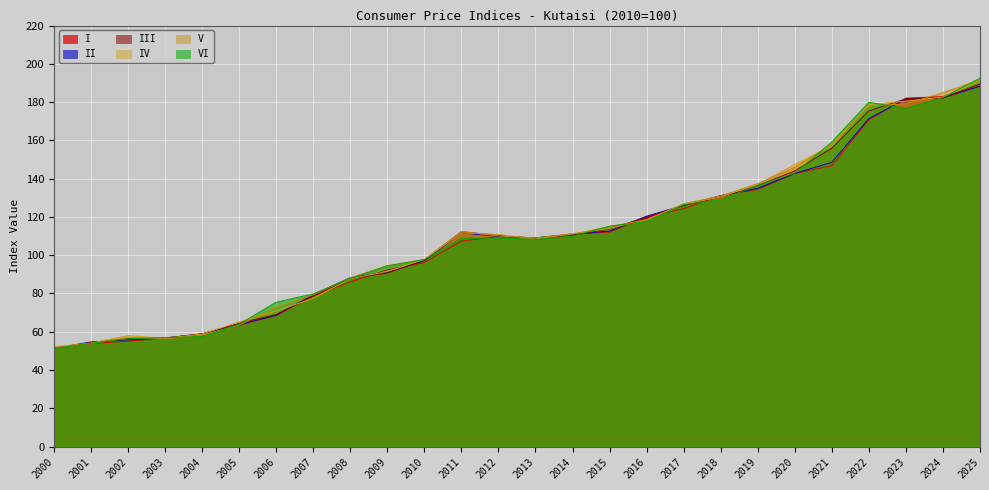

How many data points in III are less than 110?

12